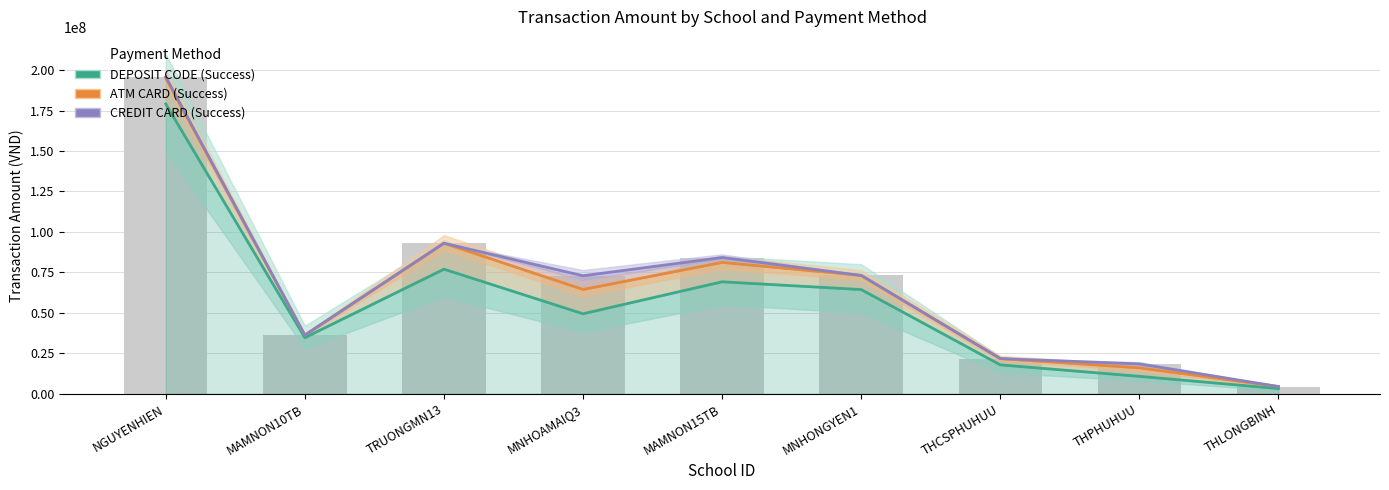

What is the sum of all ATM CARD (Success) values?

585186100